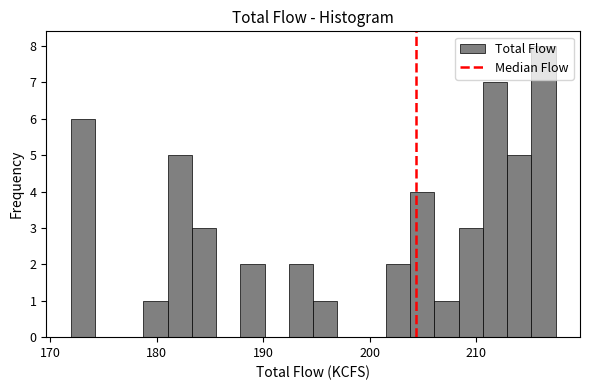

Read against the x-axis, roughly where is the centre of the tallest bar?

216